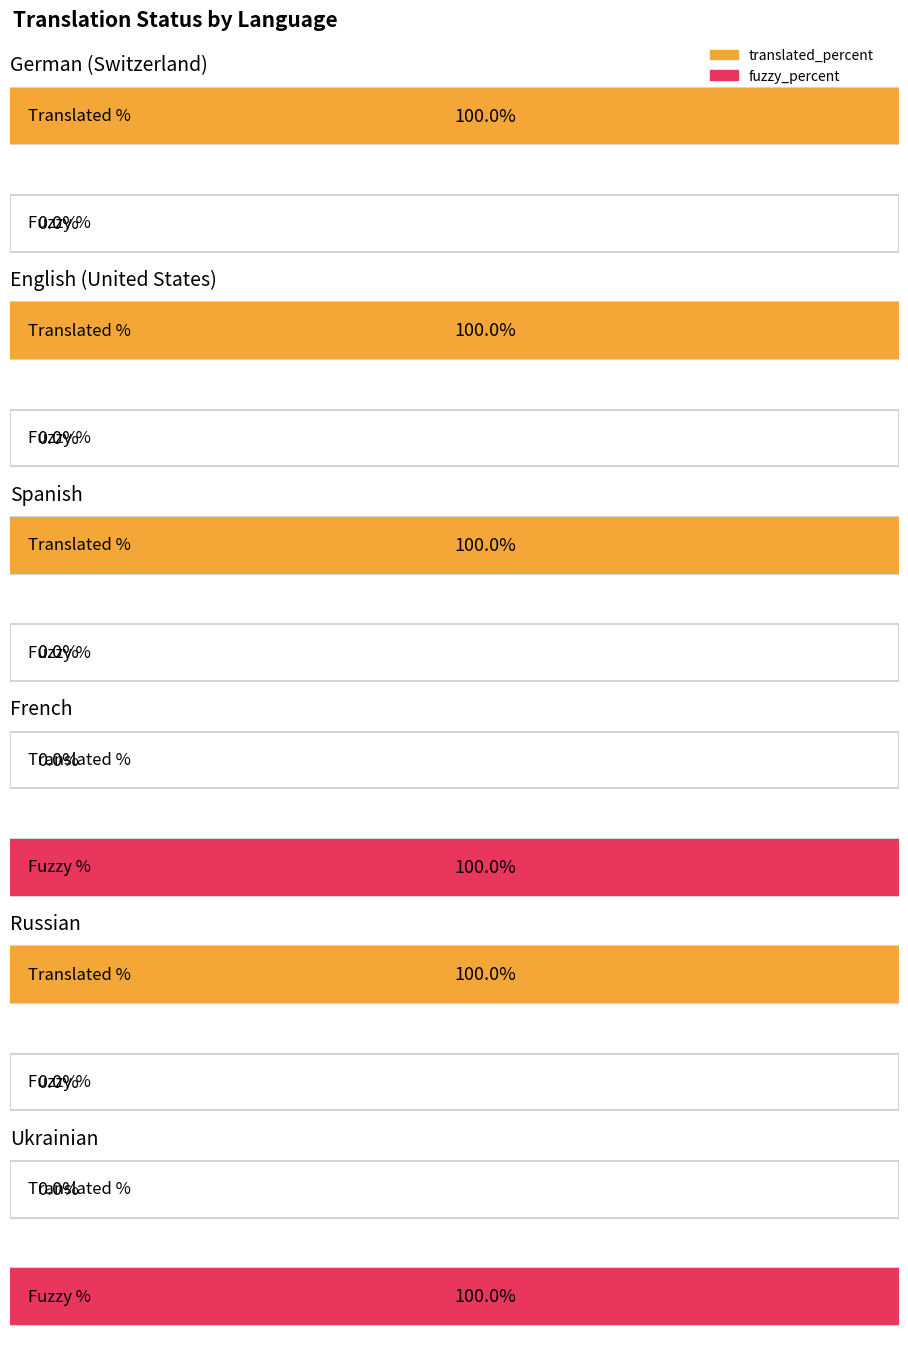

Reading left to right, transcribe all the data shown in this chart.

translated_percent: 100	100	100	0	100	0
fuzzy_percent: 0	0	0	100	0	100